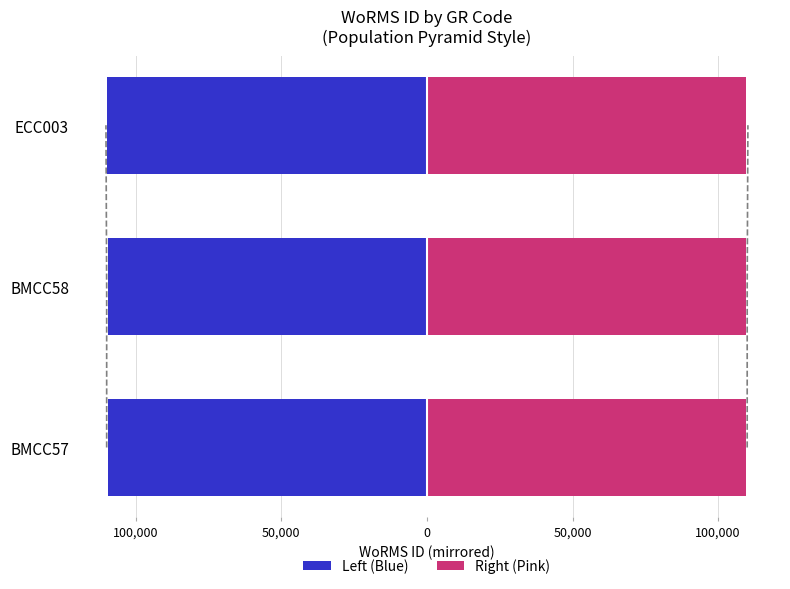

Are the bars grouped side by side (vs. stacked)?

Yes